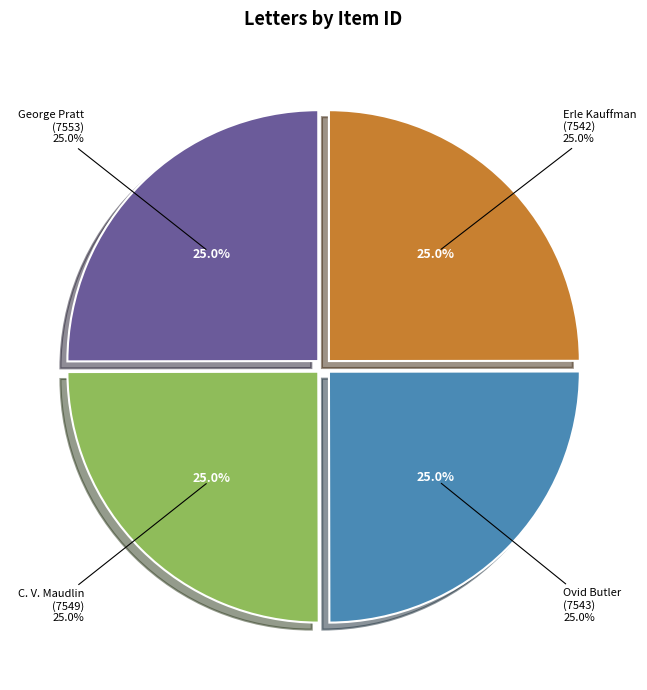

To the nearest percent, what portion does Letter to Martha Berry from Ovid Butler represent?

25%